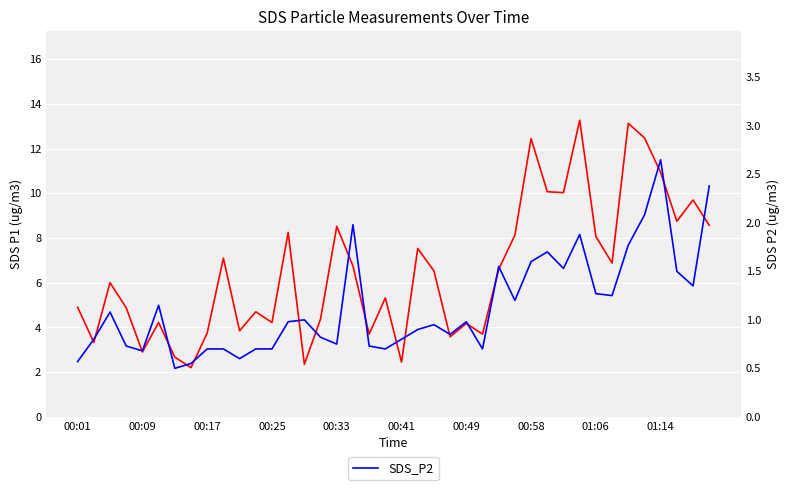

What is the smallest value displayed?

0.5